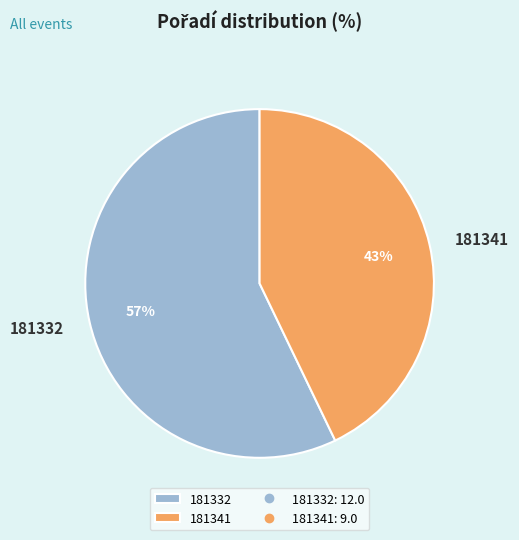

How many segments does this pie chart have?

2